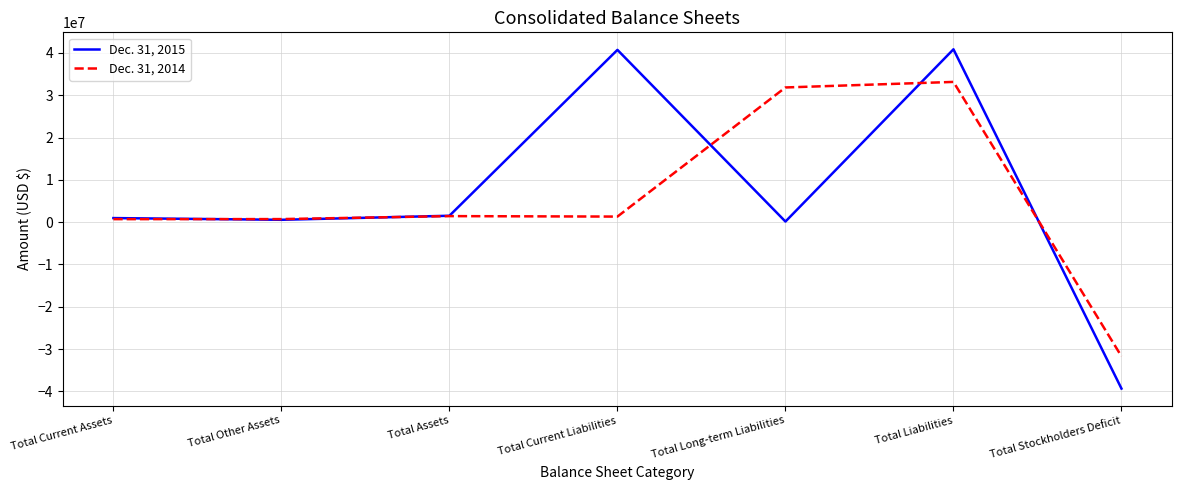

What is the highest value of the Dec. 31, 2015 series?

40864516